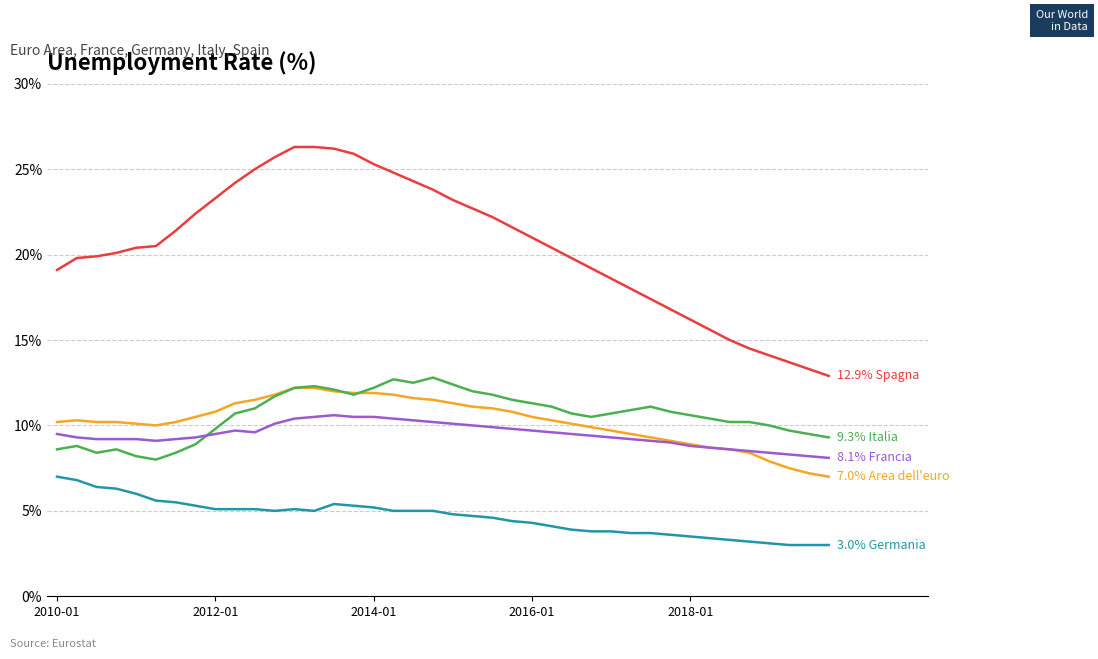

What is the greatest value displayed?

26.3